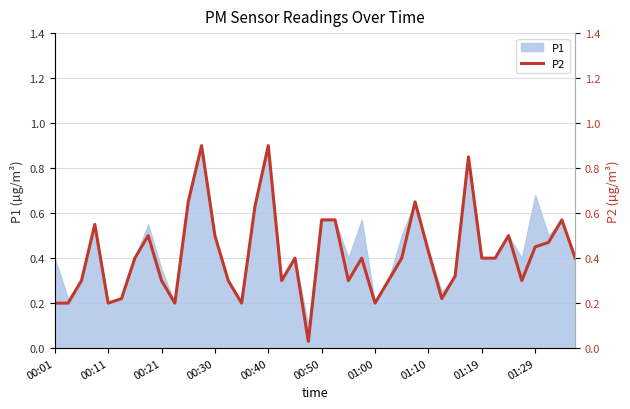

Does the chart display data point markers on the line(s)?

No